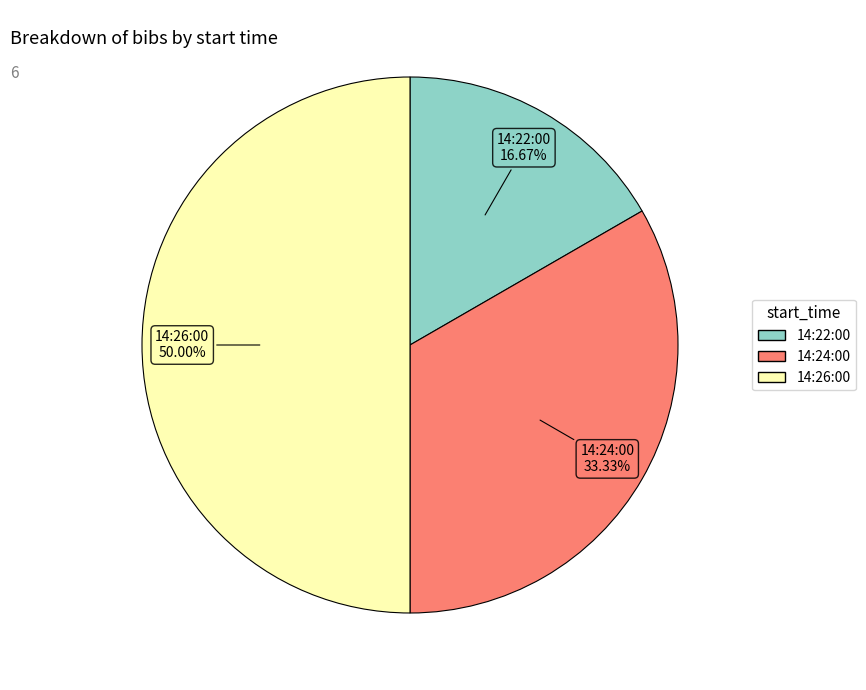

The 14:24:00 slice represents 21% of the pie. True or false?

False